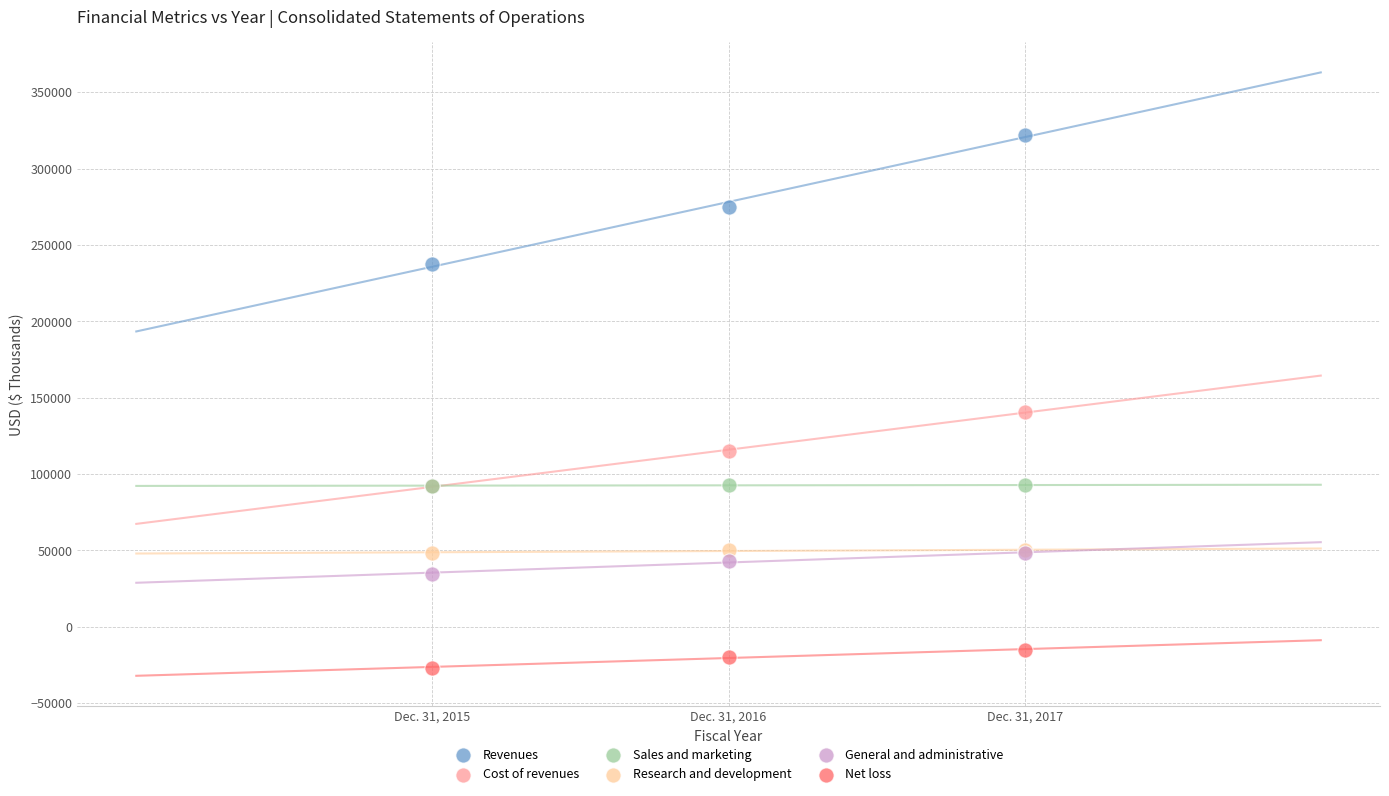

What are all the series names shown in the legend?

Revenues, Cost of revenues, Sales and marketing, Research and development, General and administrative, Net loss